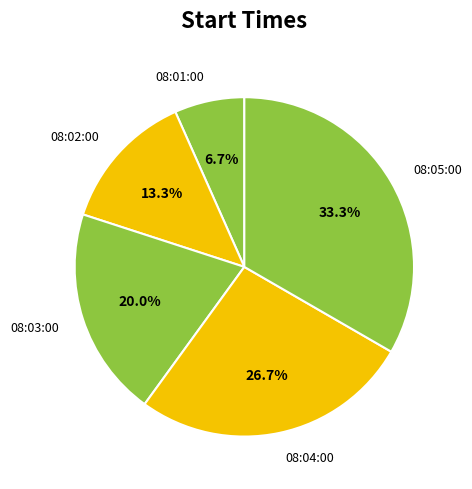

Is there a majority slice in this chart?

No